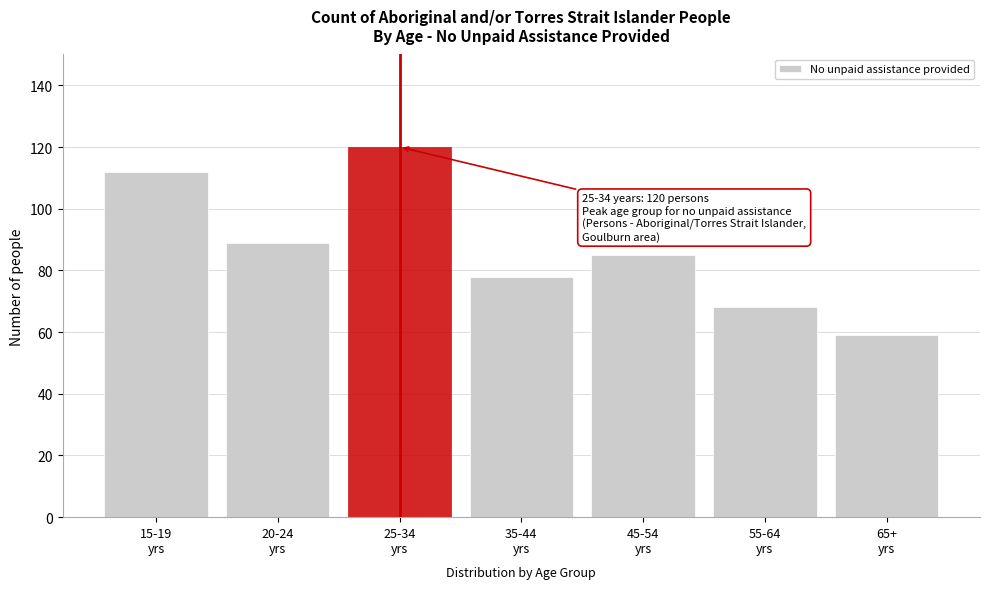

Reading right to left, extract all data points from this chart.

59	68	85	78	120	89	112